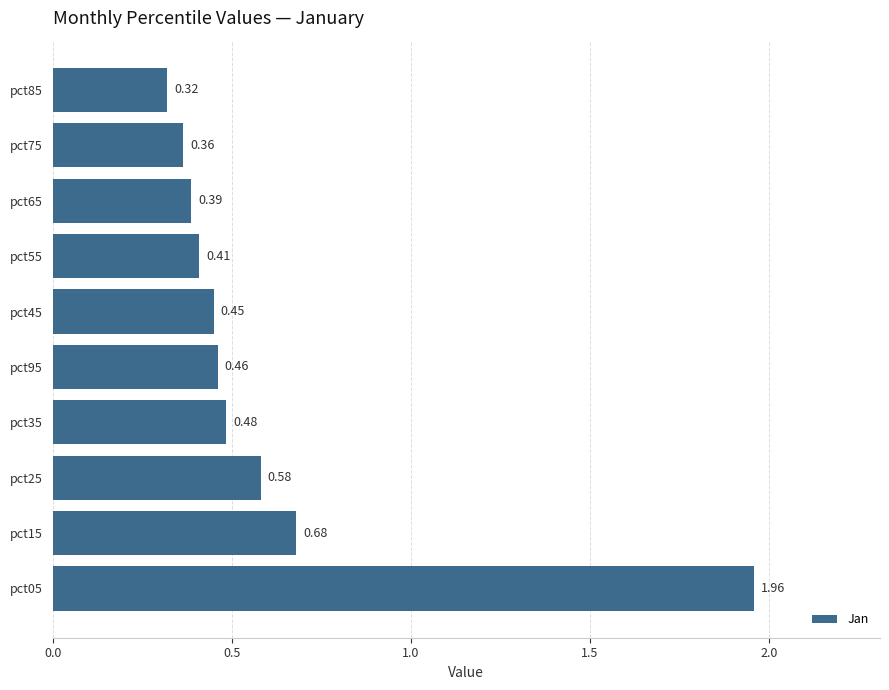

What is the change in value from pct05 to pct45?

-1.5